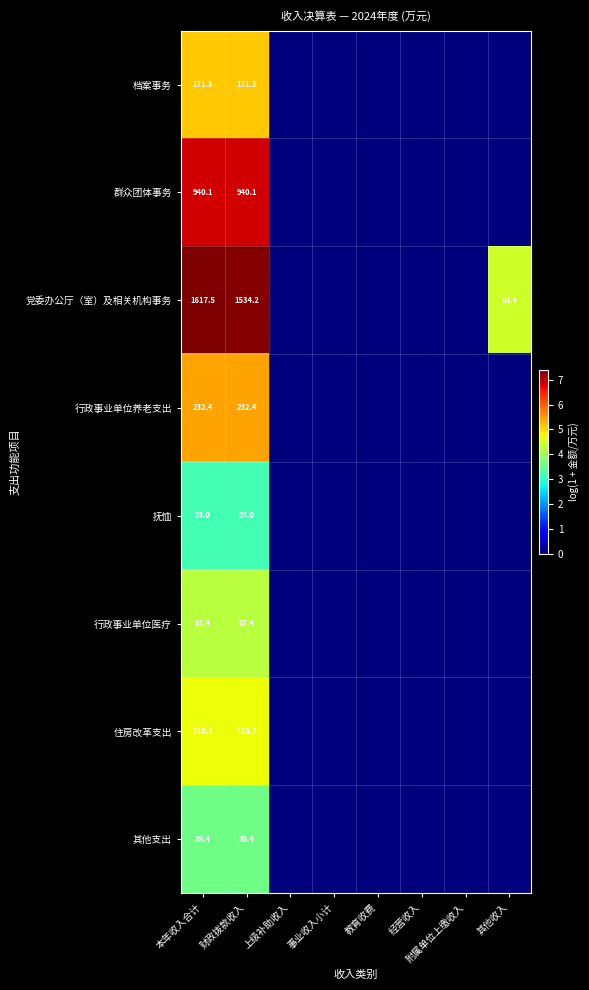

Is it true that 抚恤 equals 6.9 at 本年收入合计?

False